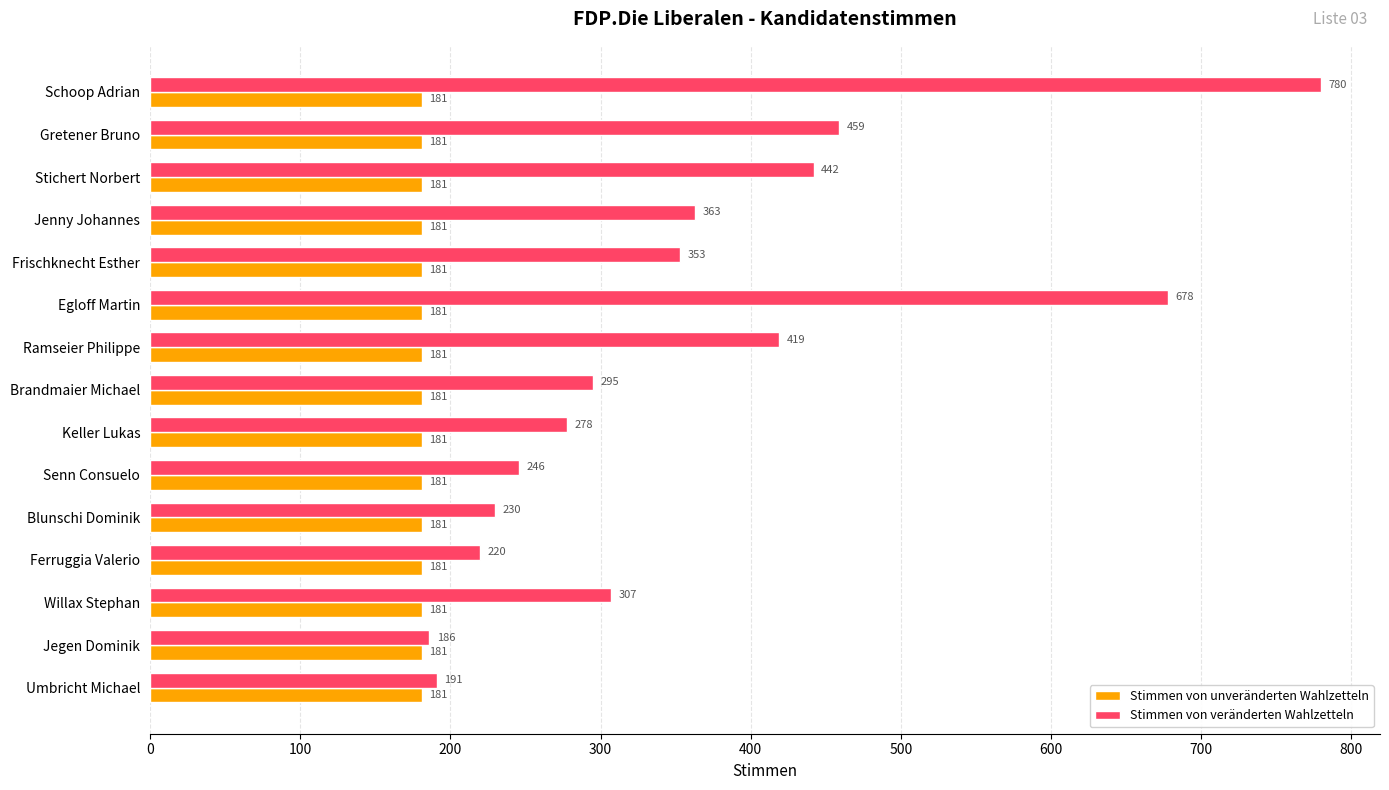

What is the sum of the Stimmen von veränderten Wahlzetteln values at Schoop Adrian and Keller Lukas?

1058